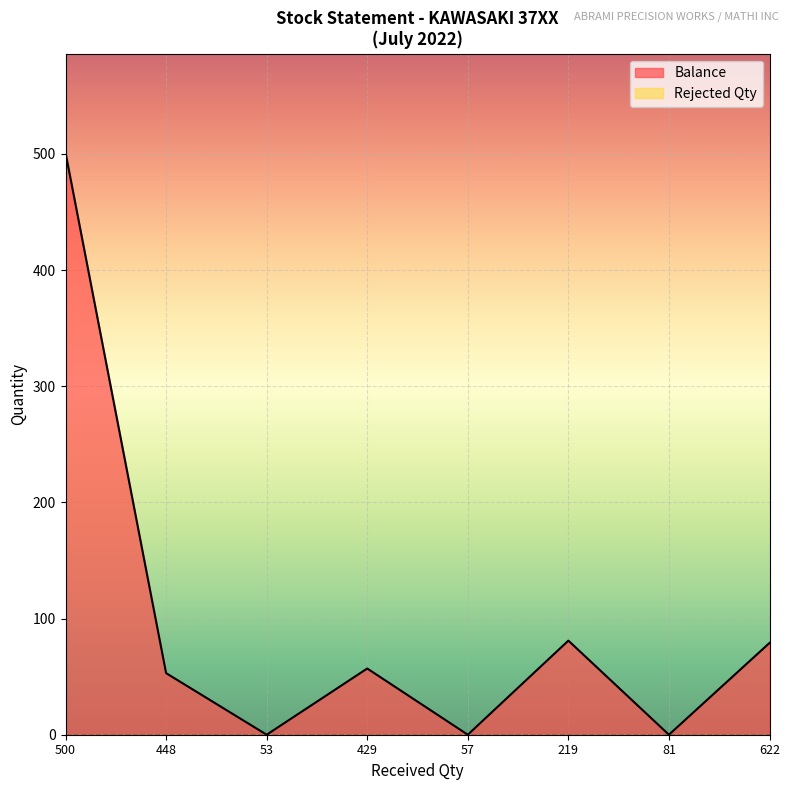

Does the chart display data point markers on the line(s)?

No